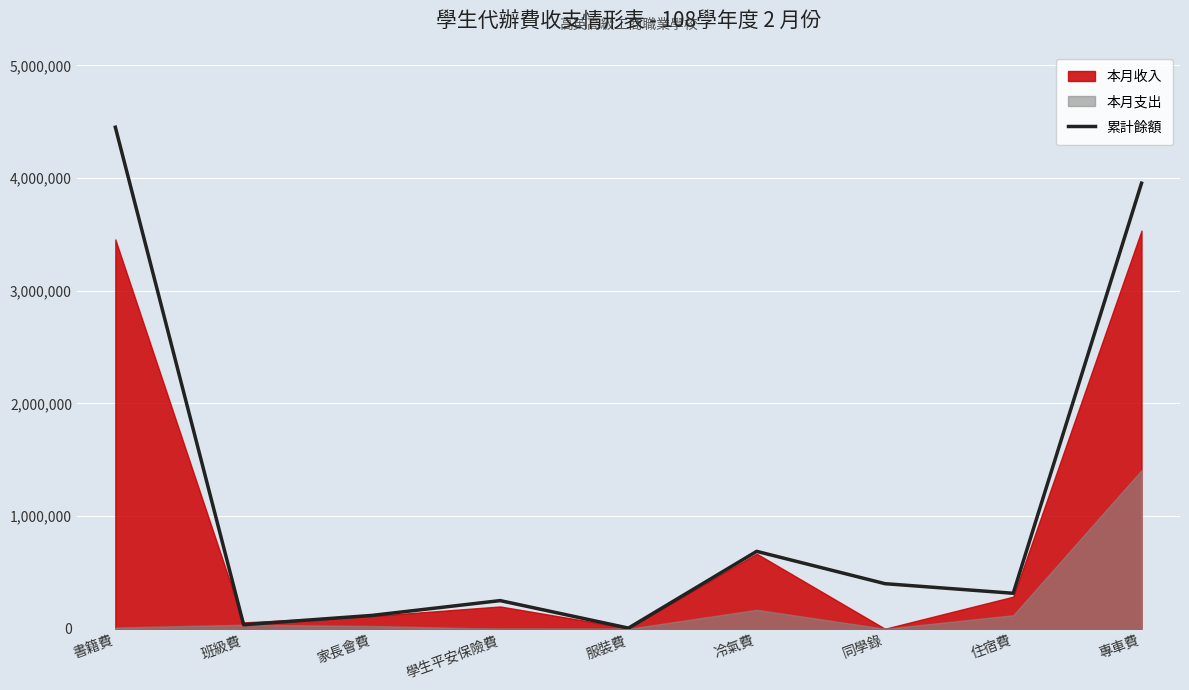

How many data points are less than 314955?

4